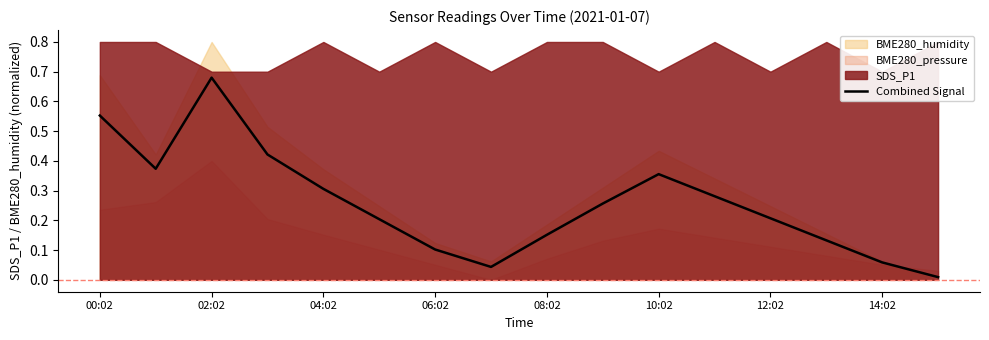

What position from the right is 00:02?

16